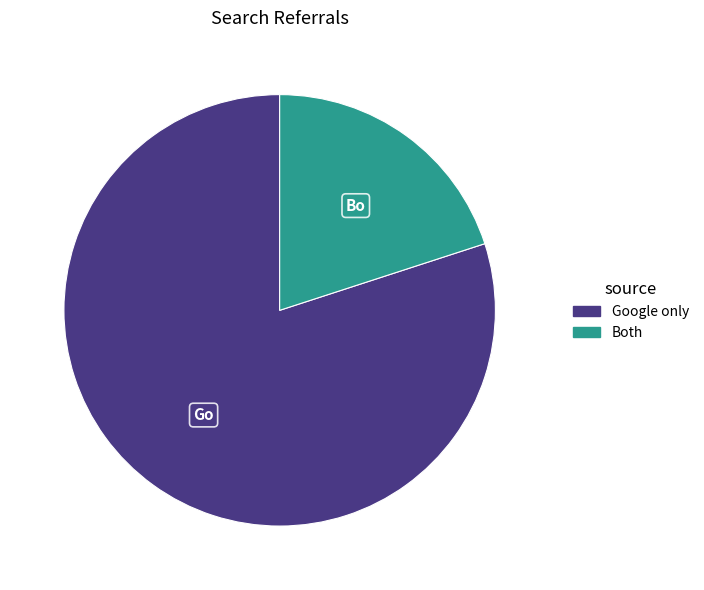

Do Google only and Both together represent more than half of the pie?

Yes